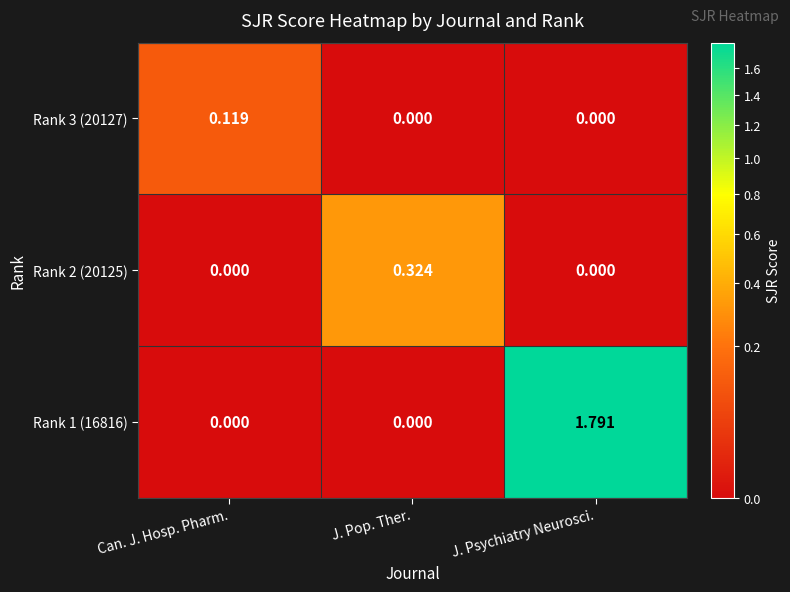

At which category is the sum across all series the highest?

J. Psychiatry Neurosci.